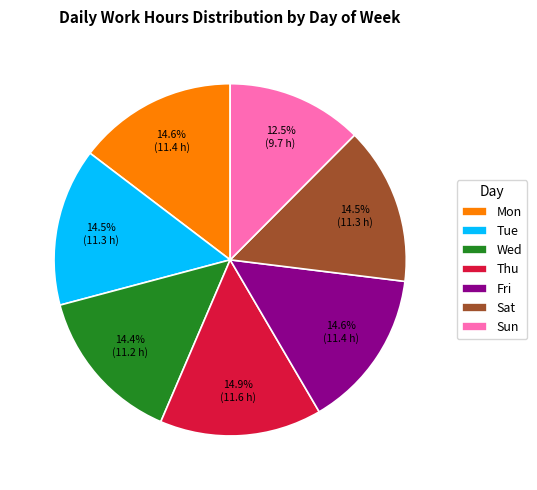

Which slice is the smallest?

Sun